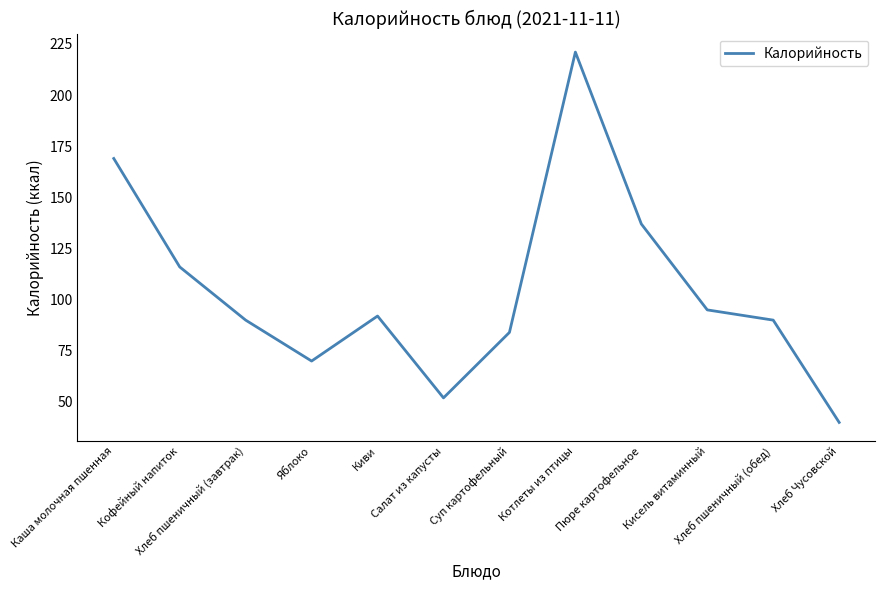

Is it true that the value at Яблоко is 32?

False